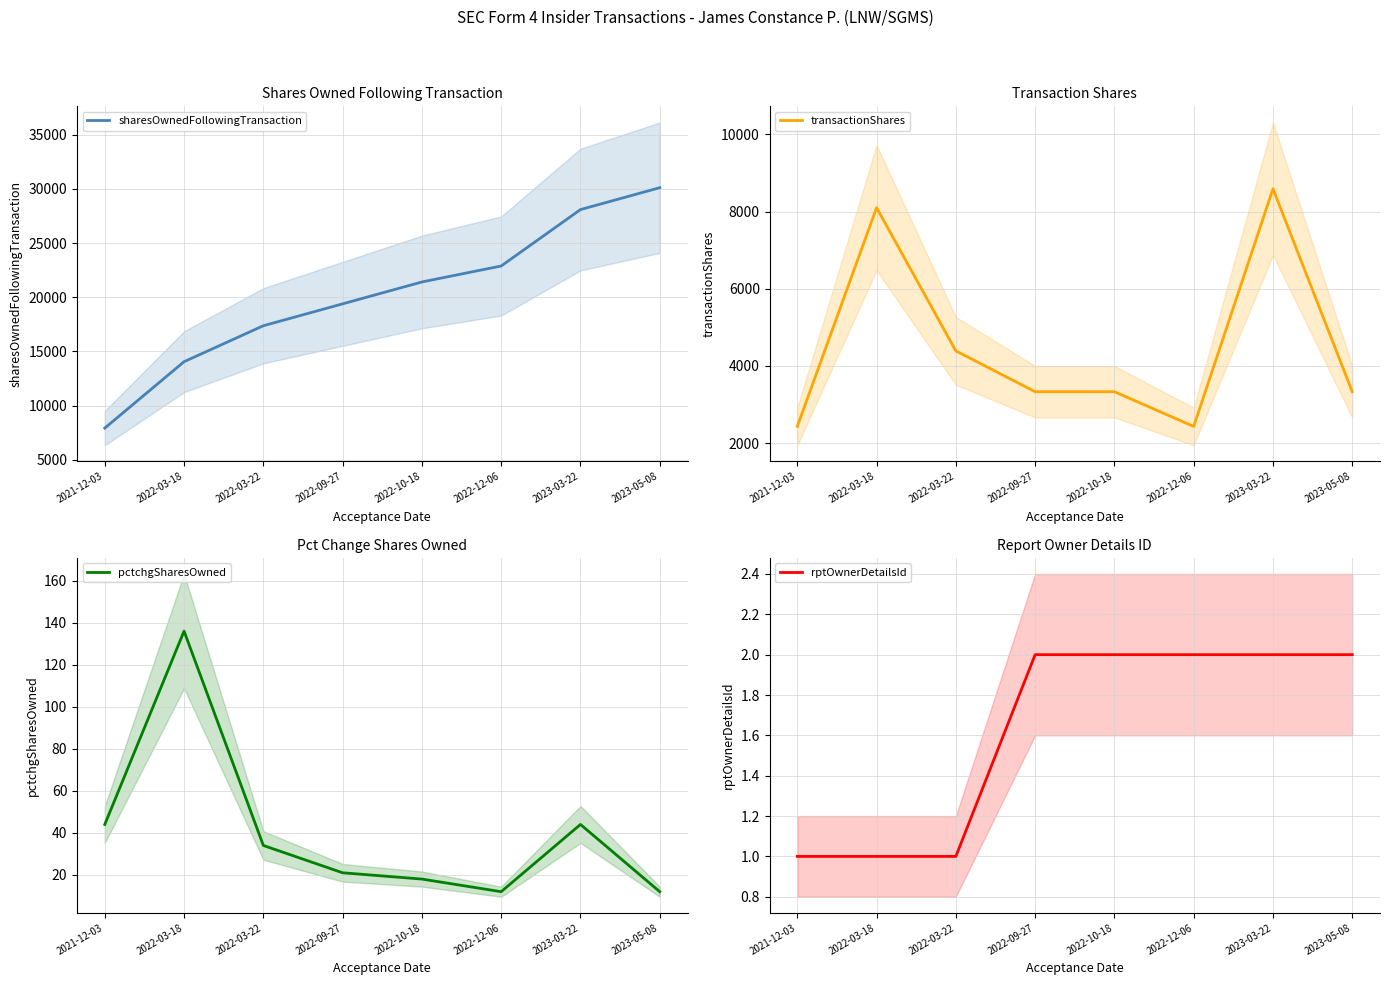

In pctchgSharesOwned, how many points are lower than both neighbors (excluding endpoints)?

1